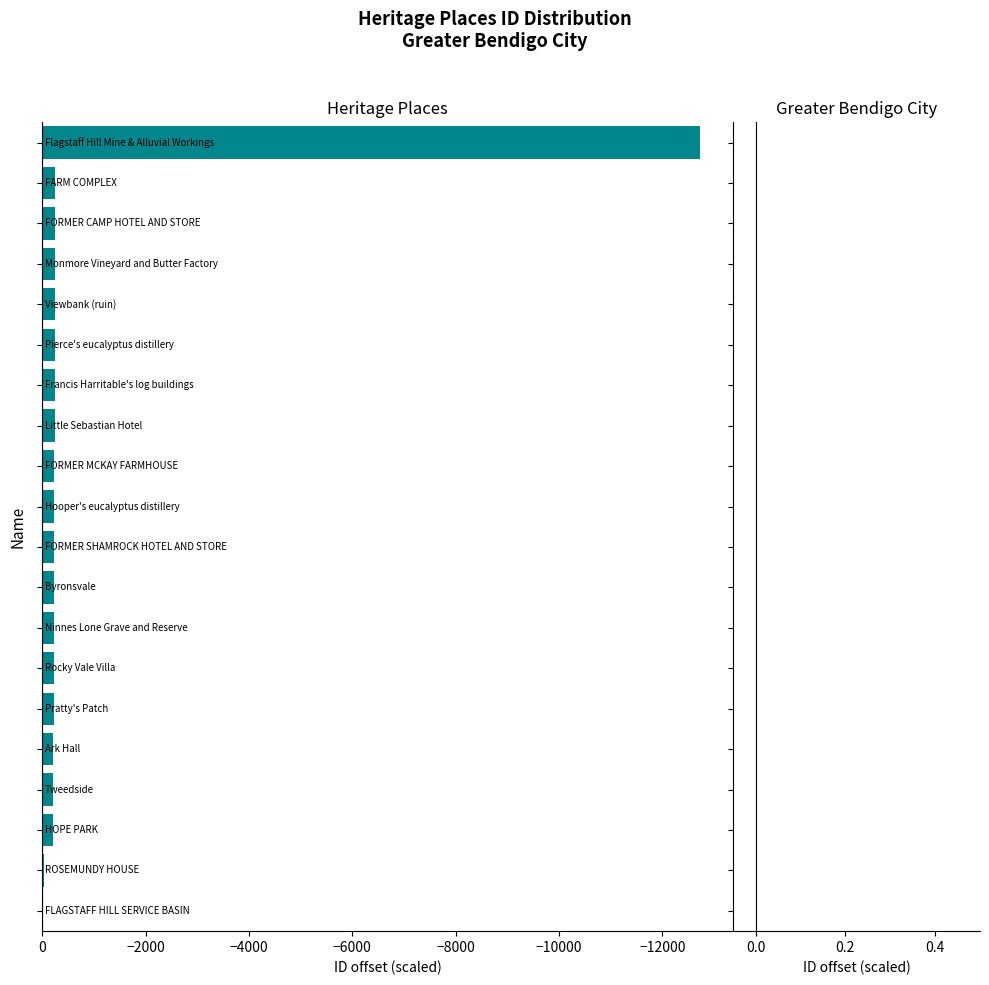

What is the sum of all values?

-16670